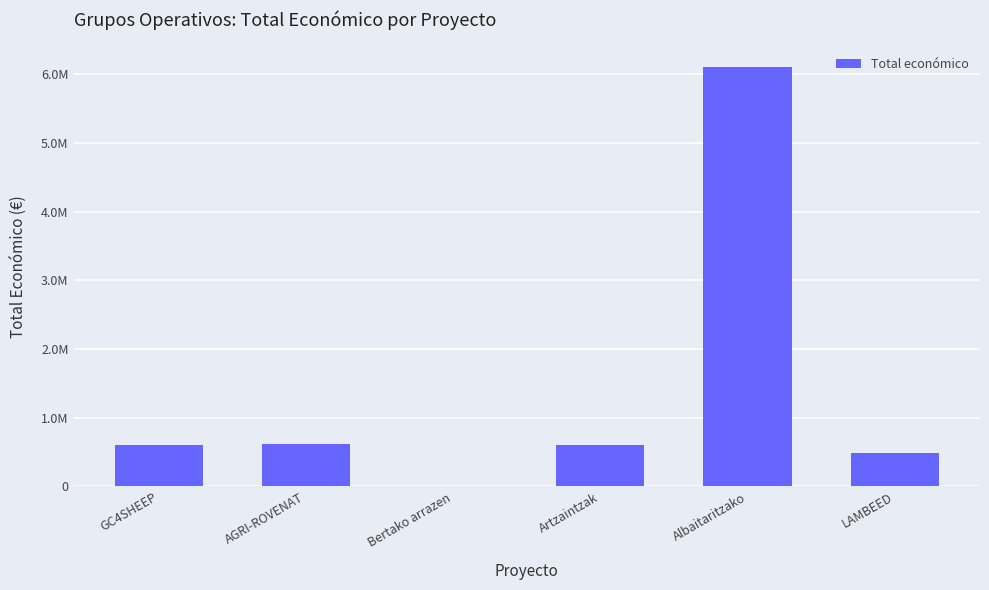

Rank the categories by value from lowest to highest.

Bertako arrazen, LAMBEED, Artzaintzak, GC4SHEEP, AGRI-ROVENAT, Albaitaritzako